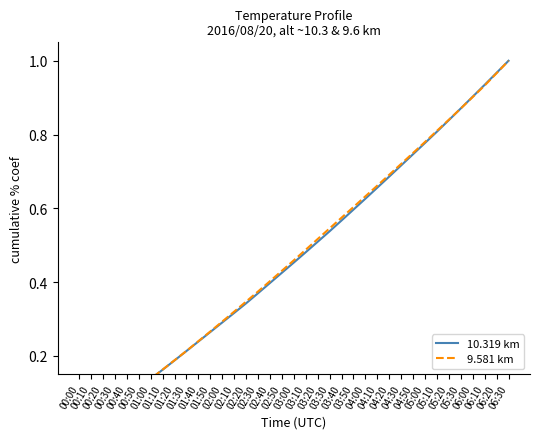

What is the average value of the 9.581 km series?

0.5